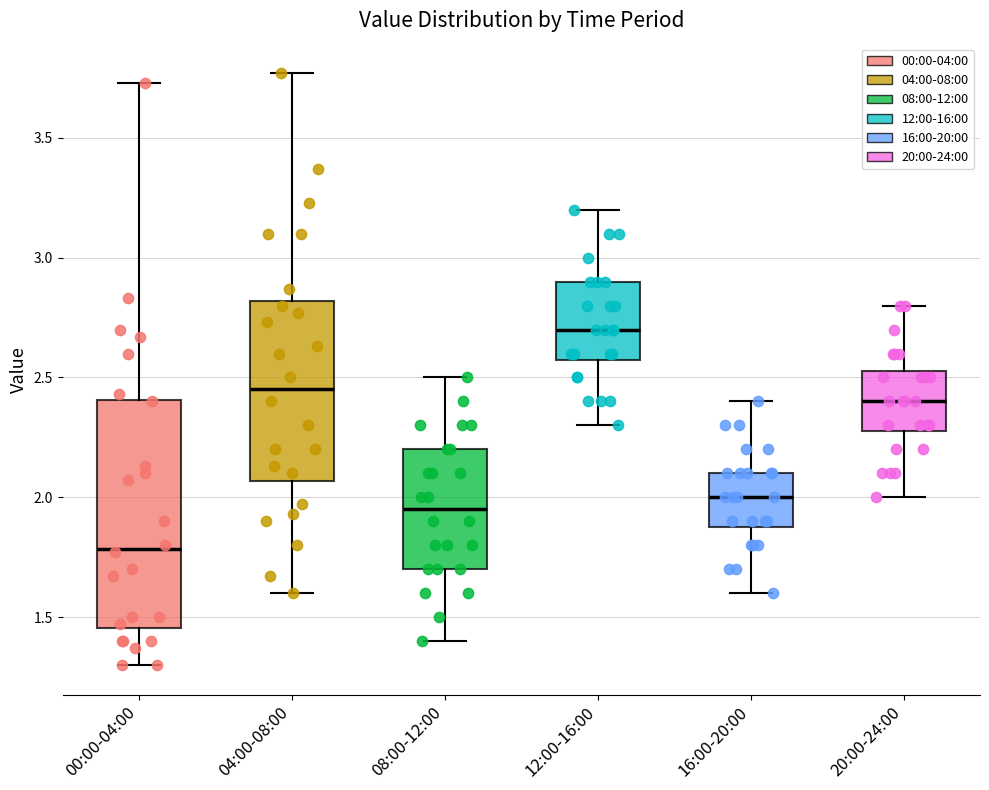

Which box's median line is the highest?

12:00-16:00